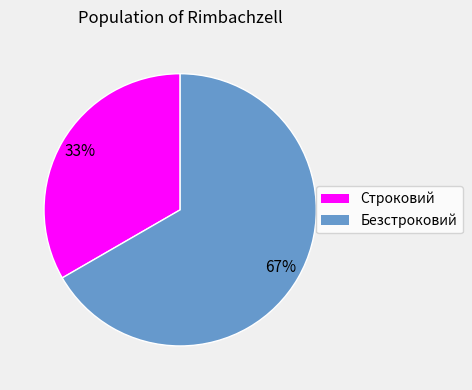

To the nearest percent, what portion does Безстроковий represent?

67%